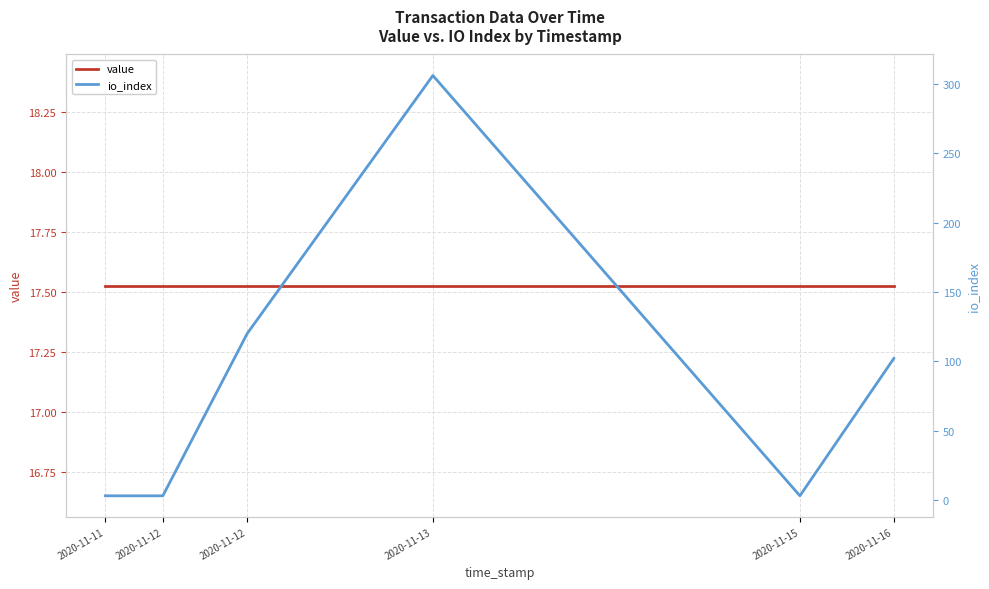

How many intersections are there between value and io_index?

3